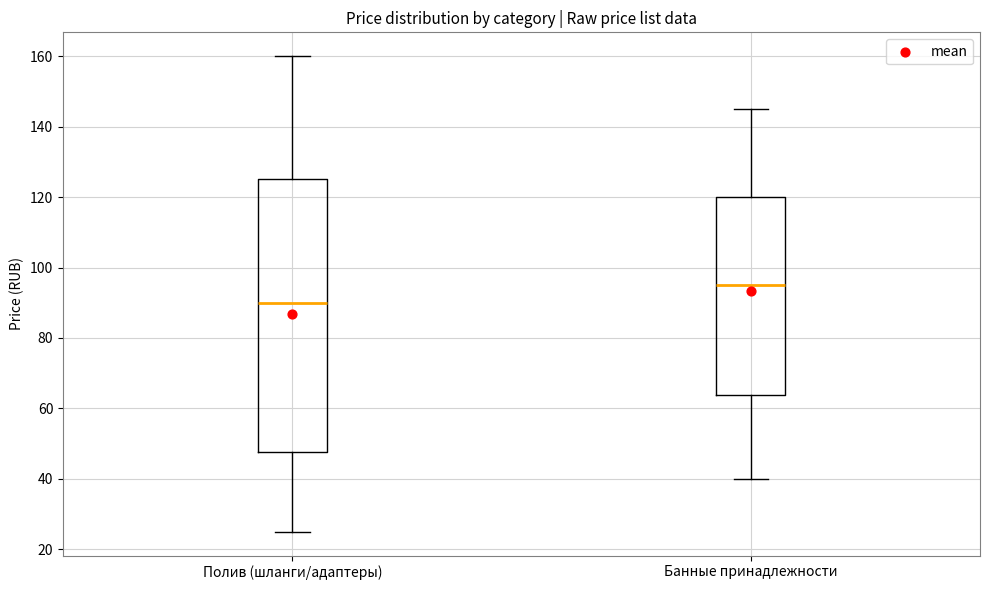

Which box's median line is the lowest?

Полив (шланги/адаптеры)